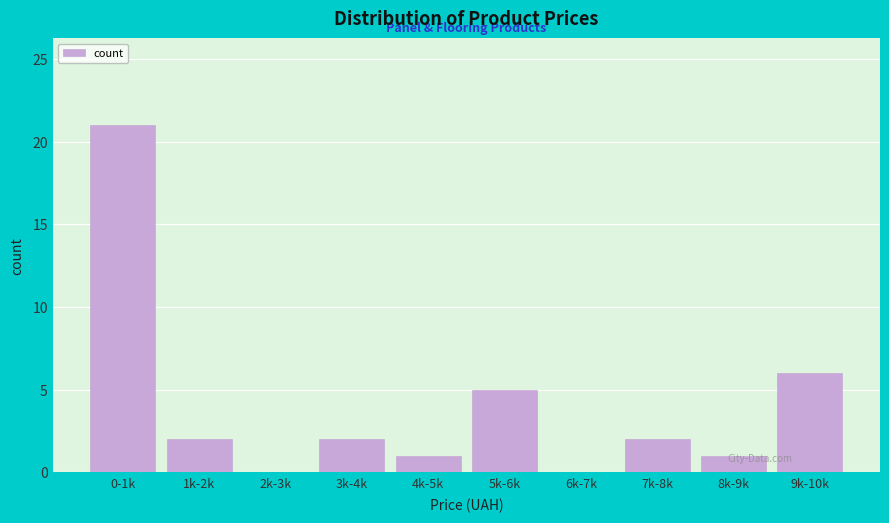

Reading right to left, list all the values displayed in this chart.

9k-10k=6	8k-9k=1	7k-8k=2	6k-7k=0	5k-6k=5	4k-5k=1	3k-4k=2	2k-3k=0	1k-2k=2	0-1k=21